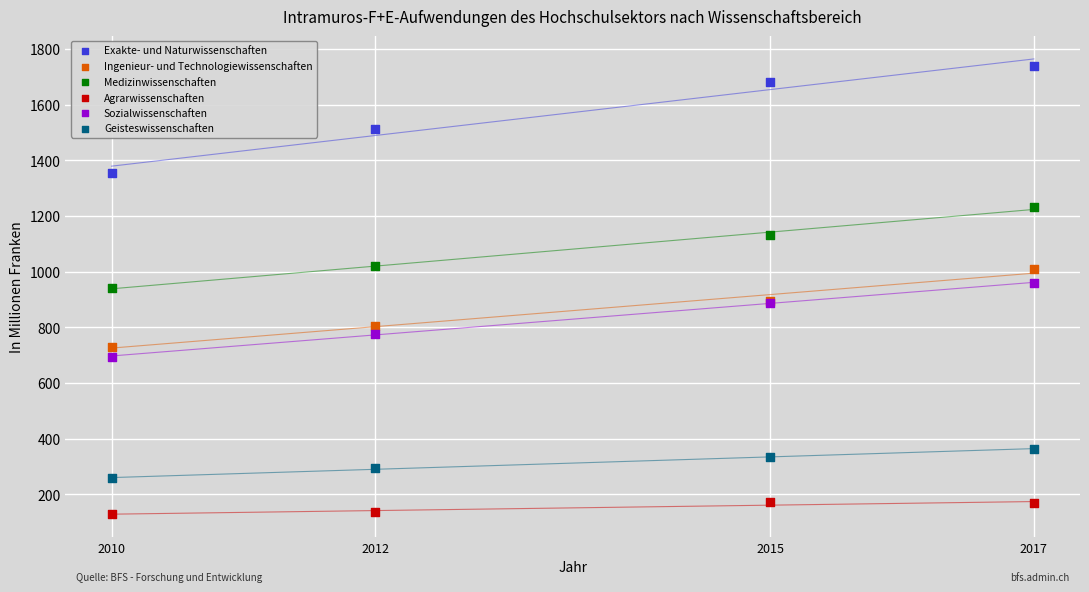

In the Exakte- und Naturwissenschaften series, what Y value is closest to 1547?

1512.4